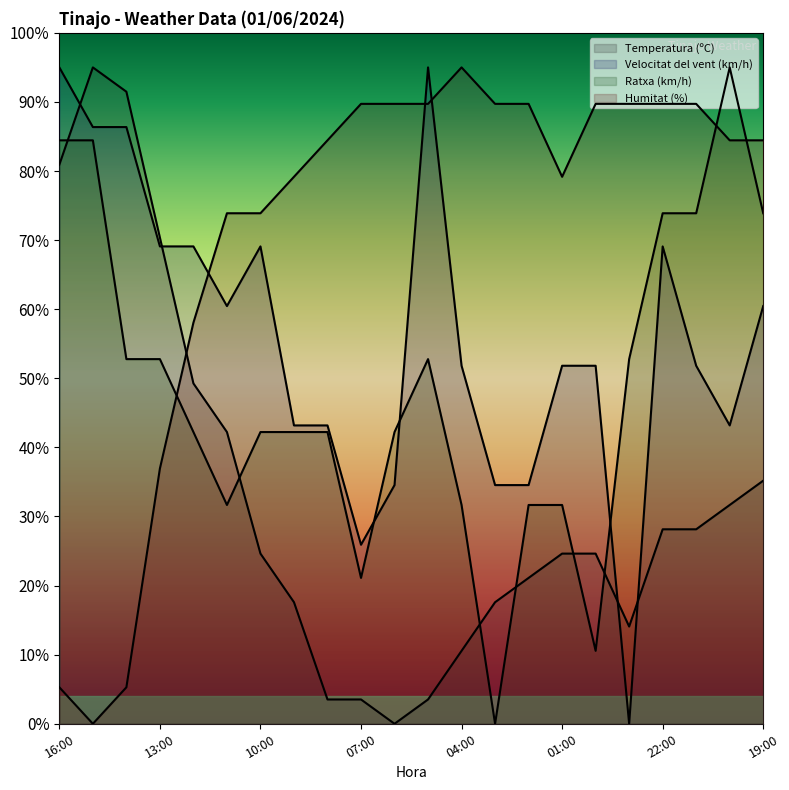

What is the label of the 18th point from the right?

12:00